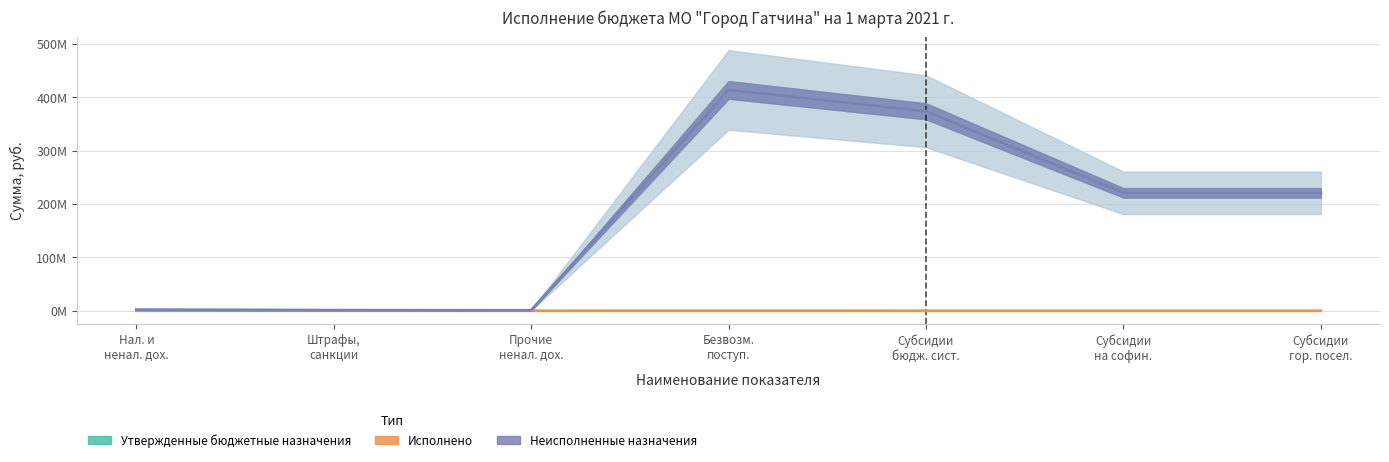

Which category has the highest value across all series?

Безвозм. поступ.